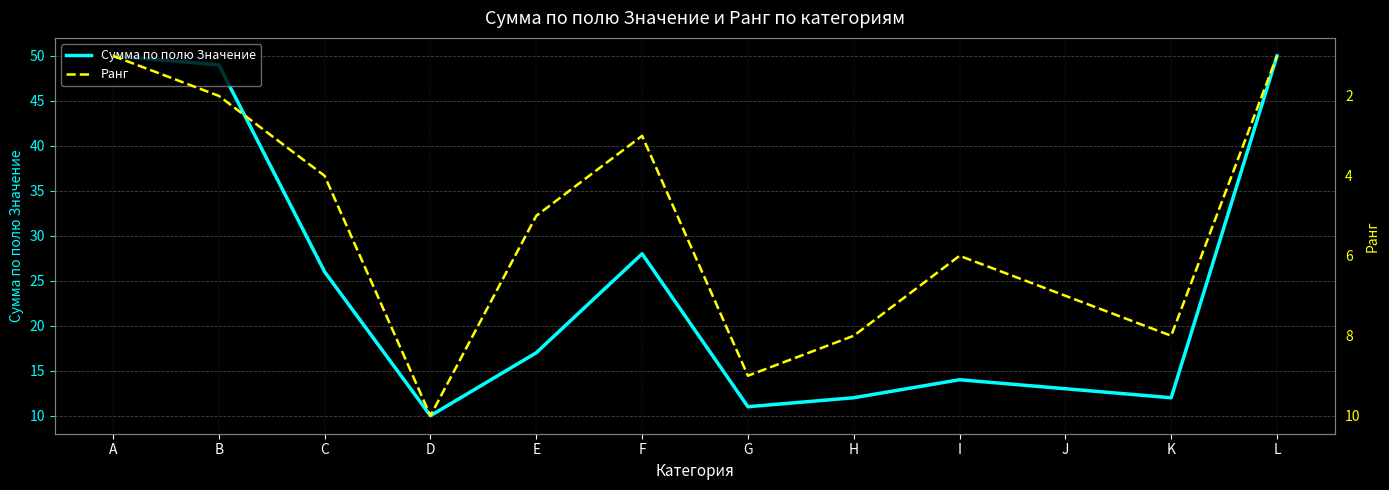

Which series has the widest spread of values?

Сумма по полю Значение